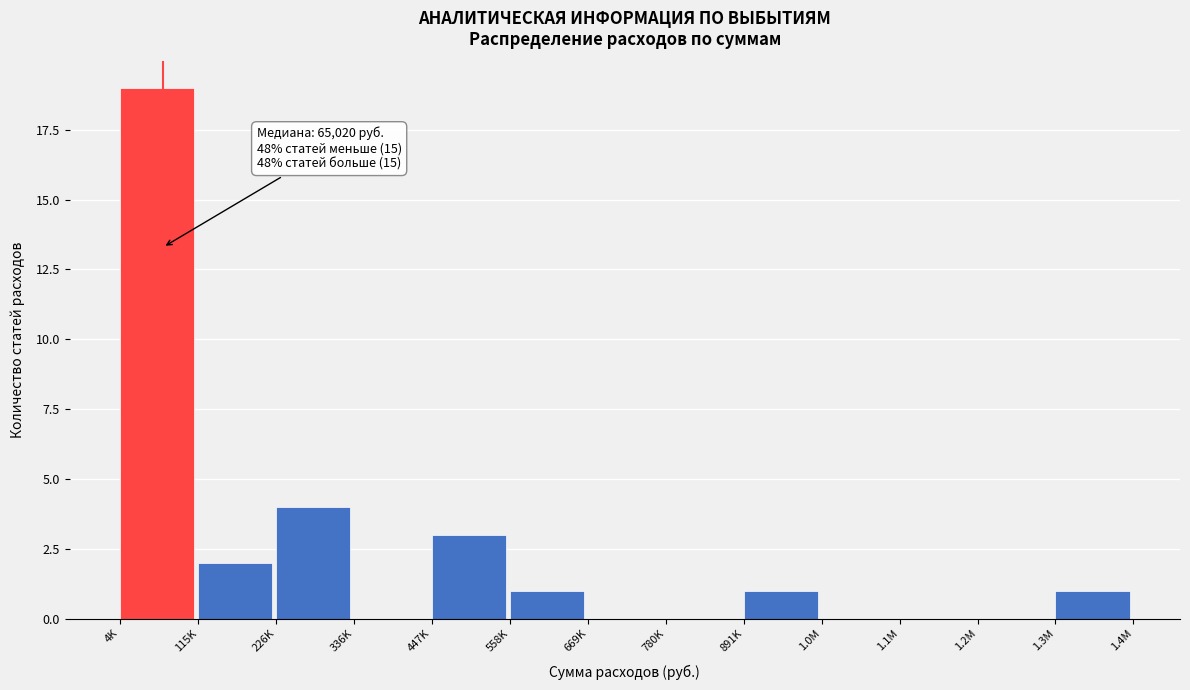

Reading right to left, transcribe all the data shown in this chart.

1.3M=1	1.2M=0	1.1M=0	1.0M=0	891K=1	780K=0	669K=0	558K=1	447K=3	336K=0	226K=4	115K=2	4K=19